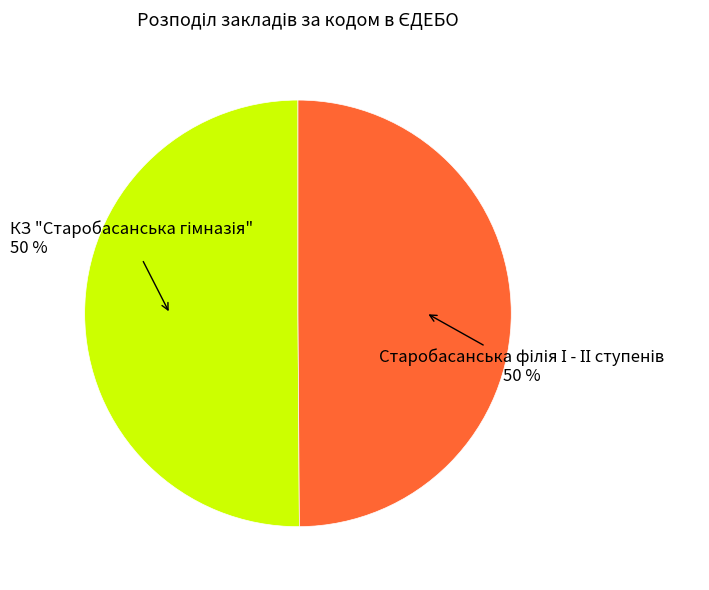

To the nearest percent, what is the average slice percentage?

50%